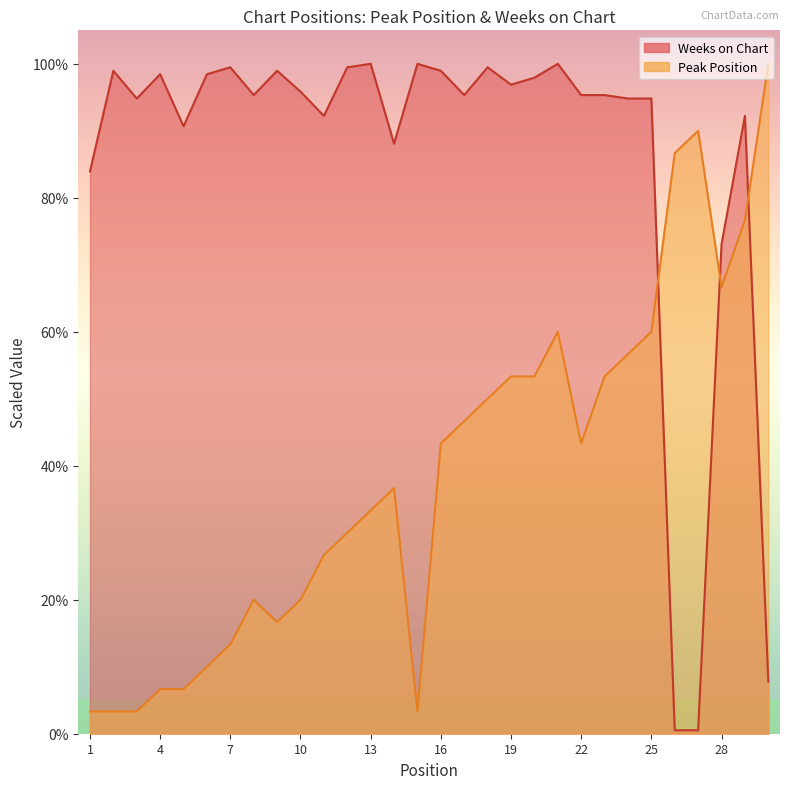

What are all the series names shown in the legend?

Peak Position, Weeks on Chart